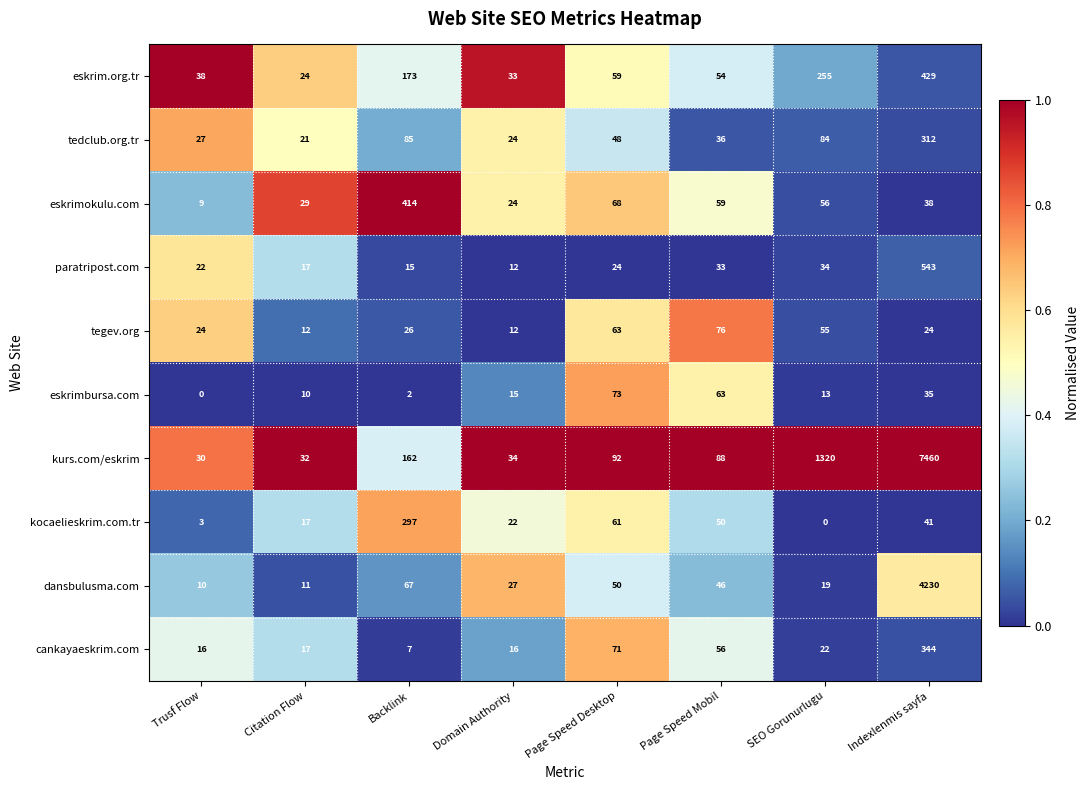

True or false: kurs.com/eskrim has a value of 1320 at SEO Gorunurlugu.

True